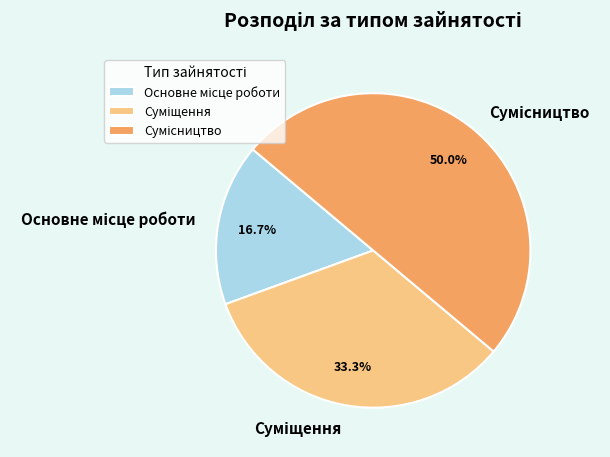

Which has a higher value, Суміщення or Сумісництво?

Сумісництво